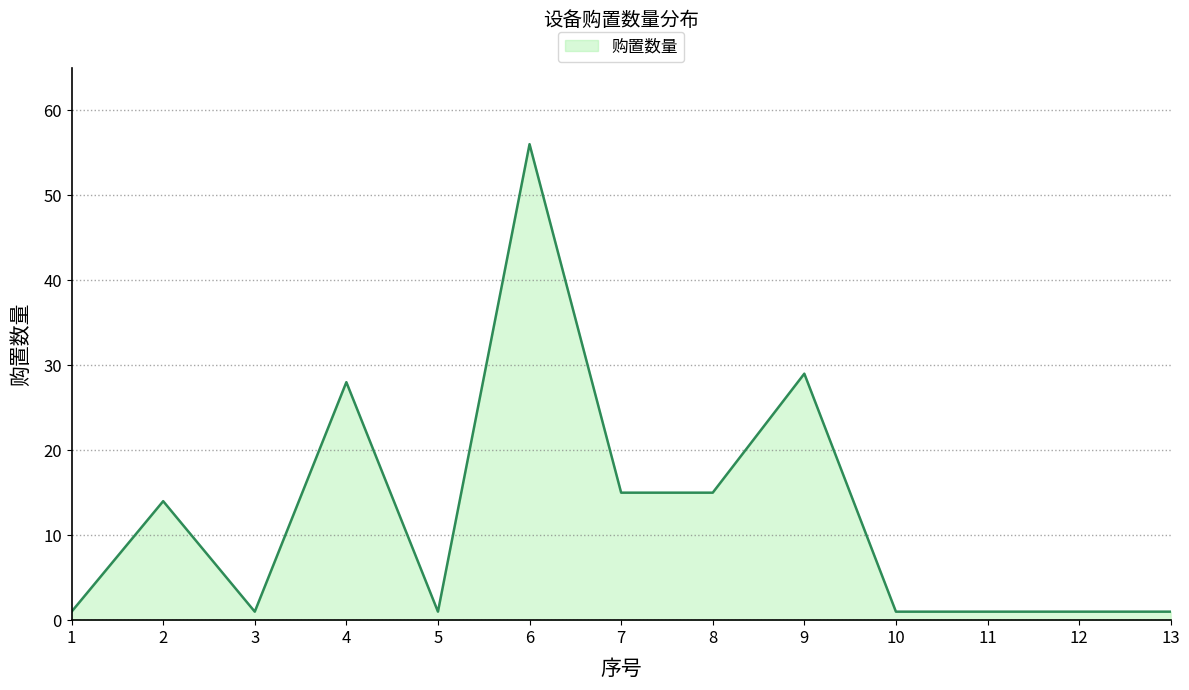

What is the change in value from 4 to 11?

-27